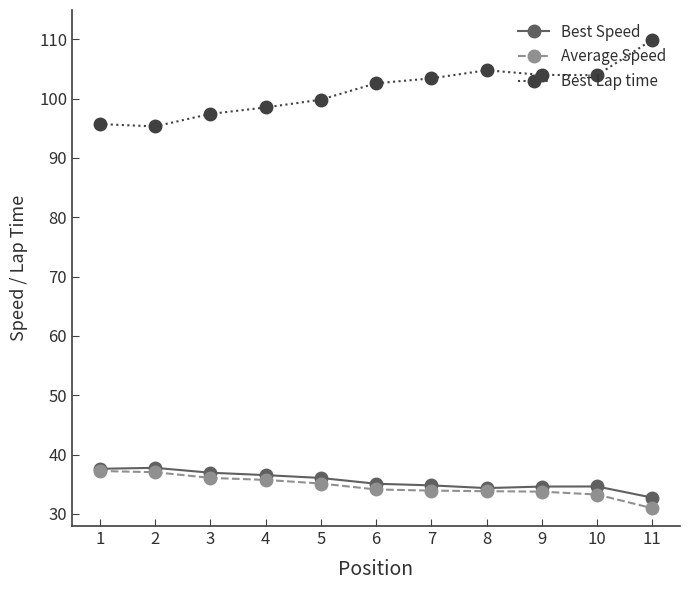

Between 2 and 9, which series saw the biggest shift?

Best Lap time